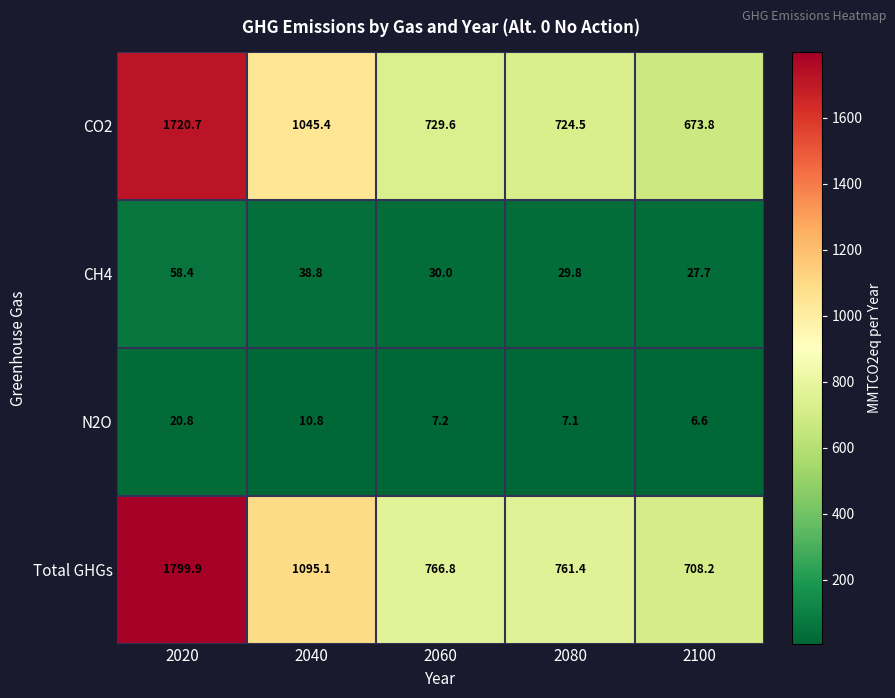

Read the Total GHGs value at 2080.

761.4